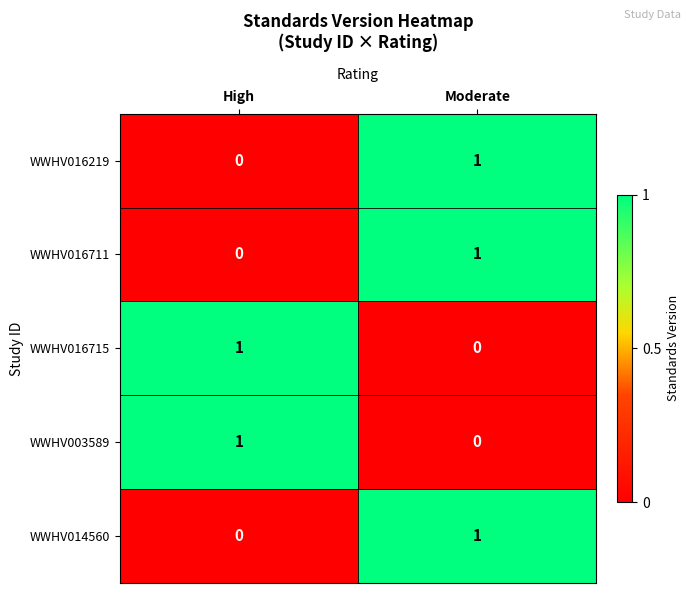

Reading right to left, transcribe all the data shown in this chart.

WWHV016219: Moderate=1	High=0
WWHV016711: Moderate=1	High=0
WWHV016715: Moderate=0	High=1
WWHV003589: Moderate=0	High=1
WWHV014560: Moderate=1	High=0